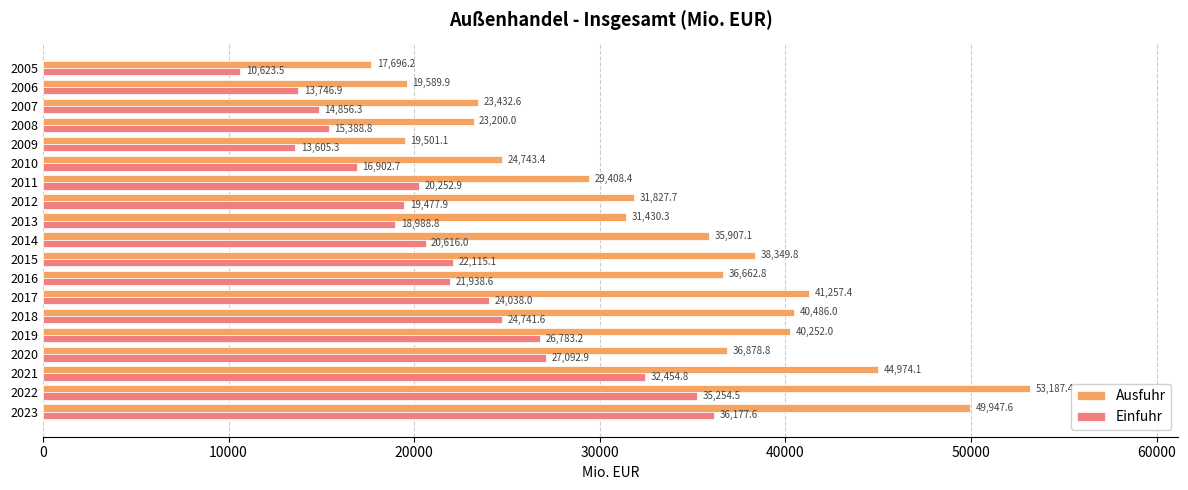

At which category is the sum across all series the highest?

2022